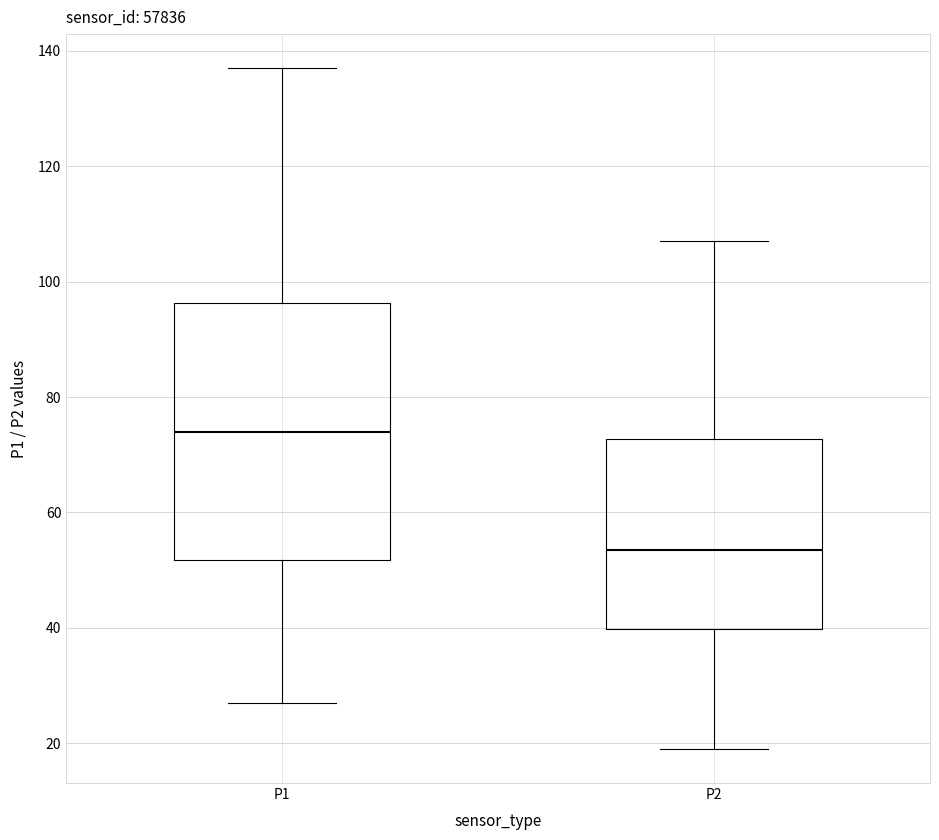

Reading left to right, transcribe this box plot: for each box, give where its median line is, the range the box spans, and where its two whiskers end, as read against the y-axis. The values are not printed on the chart, so give them approximately, as read against the axis.

P1: median 74, box 52 to 96, whiskers 28 to 138
P2: median 54, box 40 to 72, whiskers 20 to 108